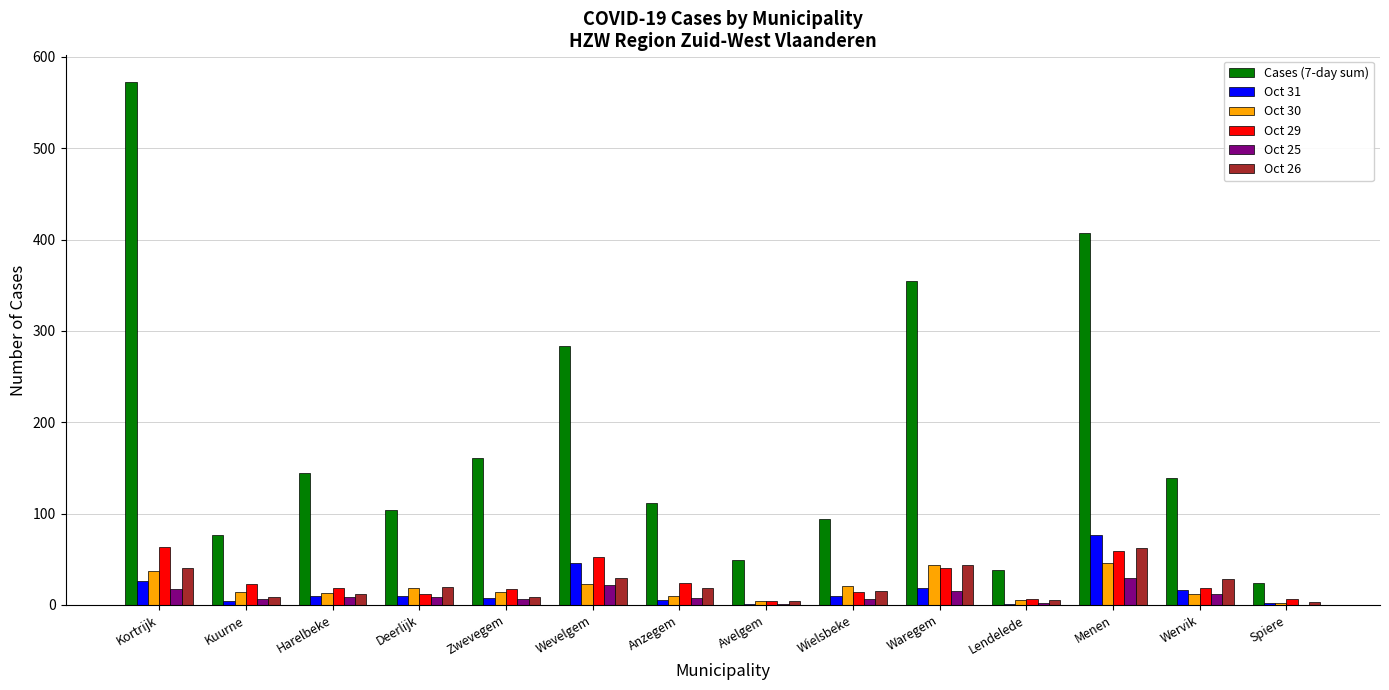

What is the approximate value of Oct 25 at Wielsbeke?

6